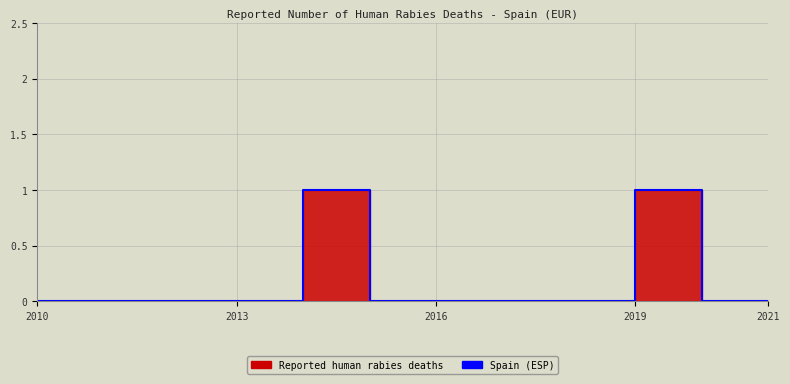

Where is the data nearest to the value 0?

2010